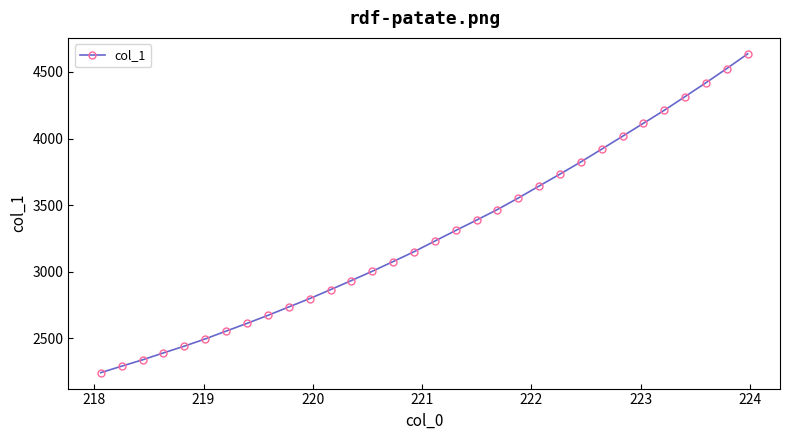

What is the minimum value shown in the chart?

2242.5